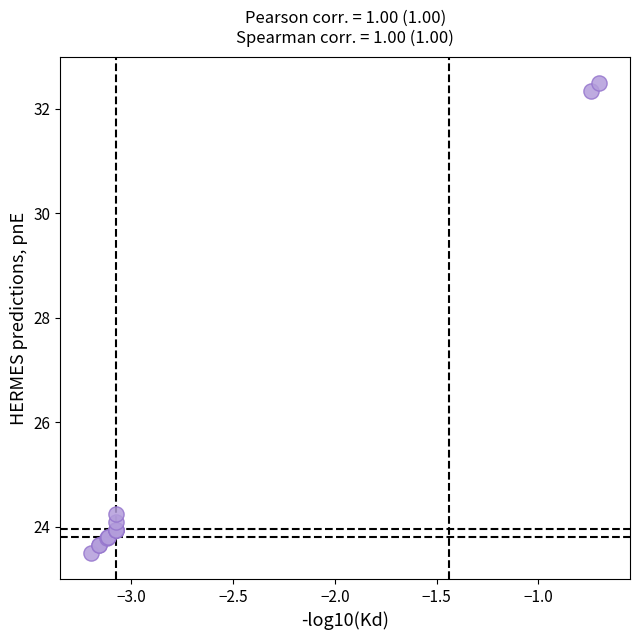

What Y value in the scatter plot is closest to 28?

24.2